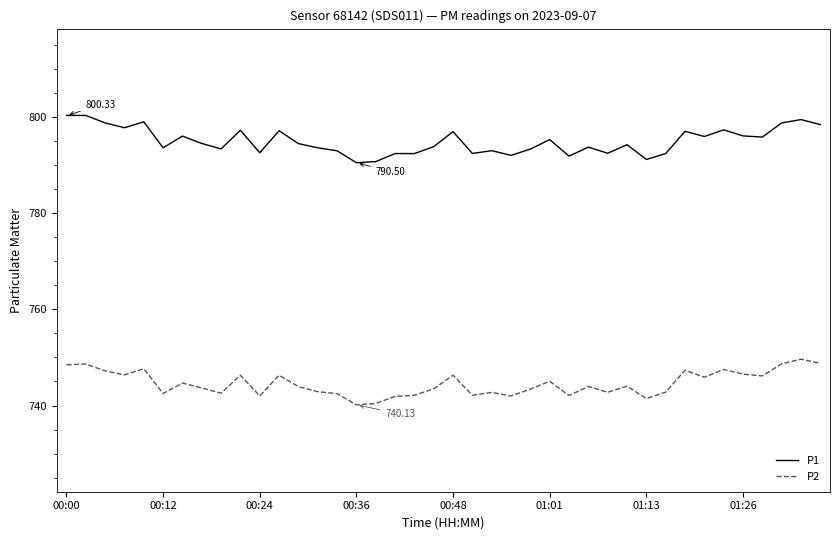

What is the difference between the maximum and minimum values in the P2 series?

9.5